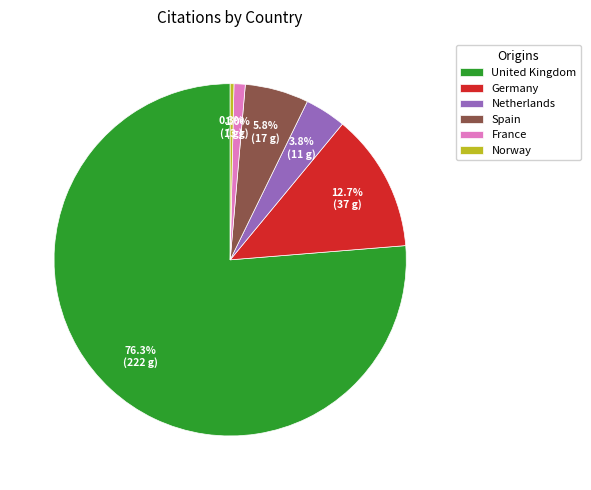

What is the ratio of the value at Germany to the value at Spain?

2.2